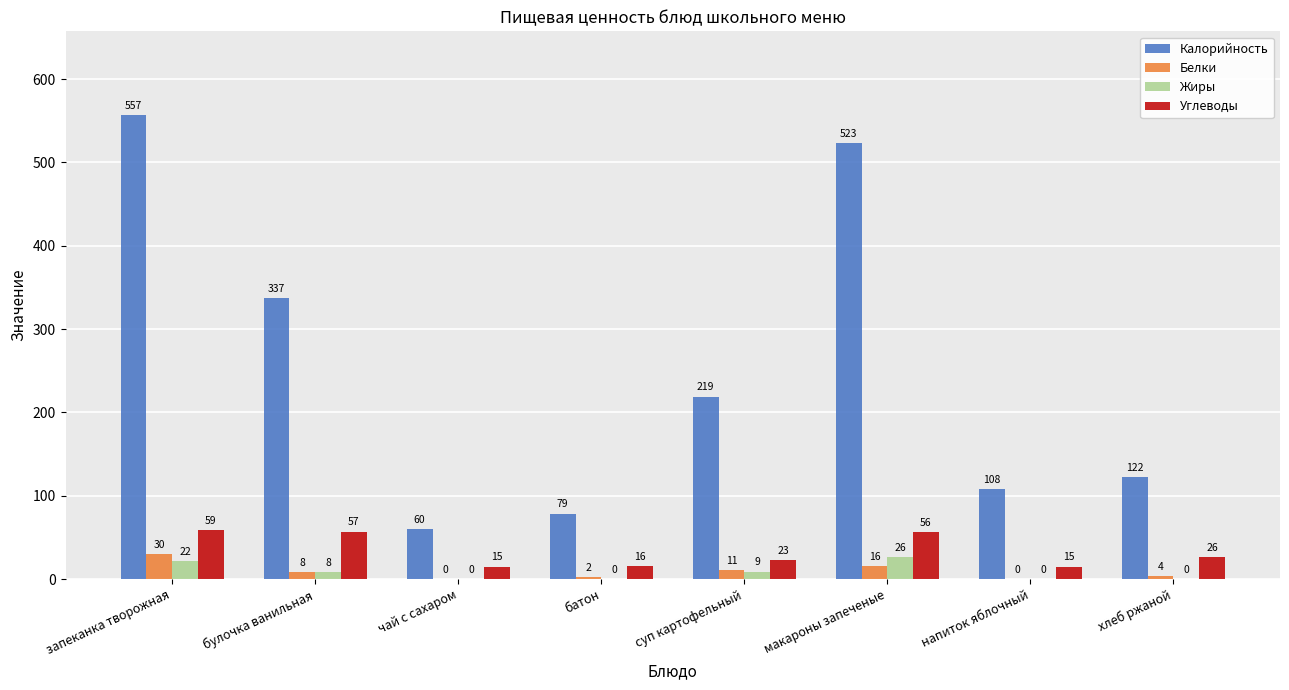

The value of Калорийность at макароны запеченые is 523.0. True or false?

True